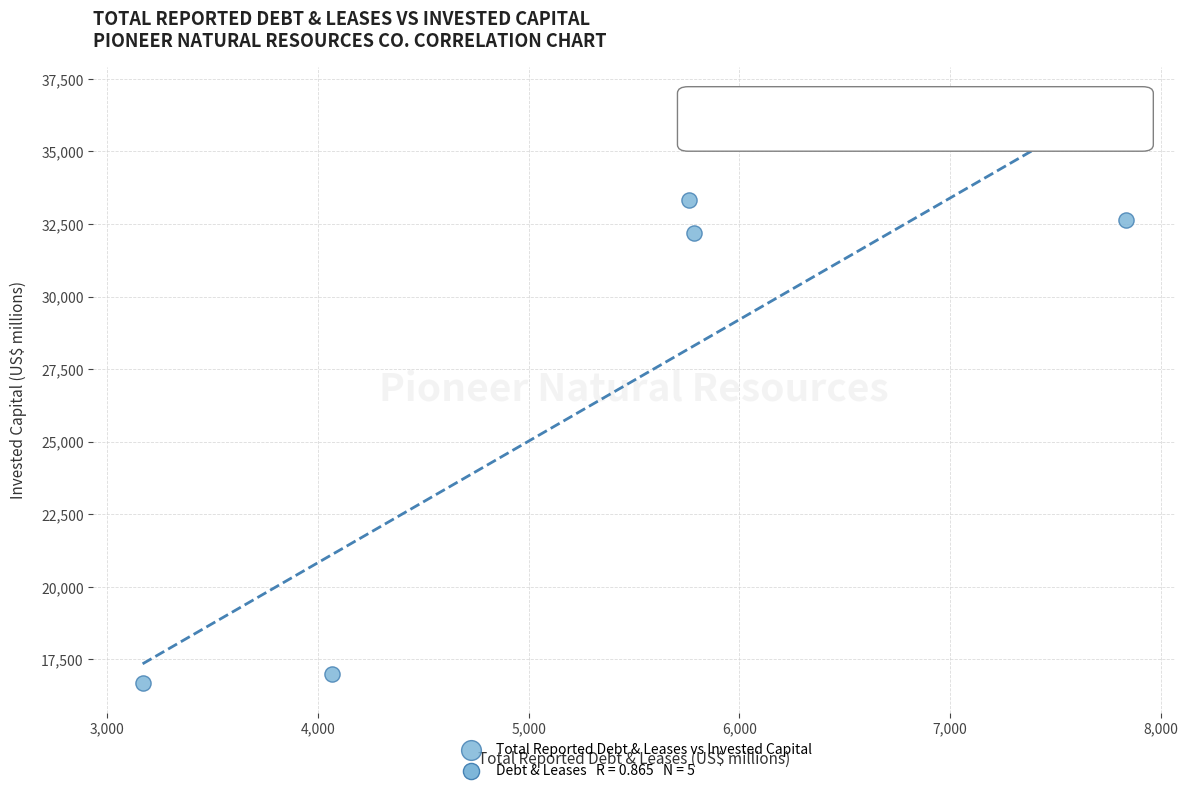

What Y value in the scatter plot is closest to 25007?

32194